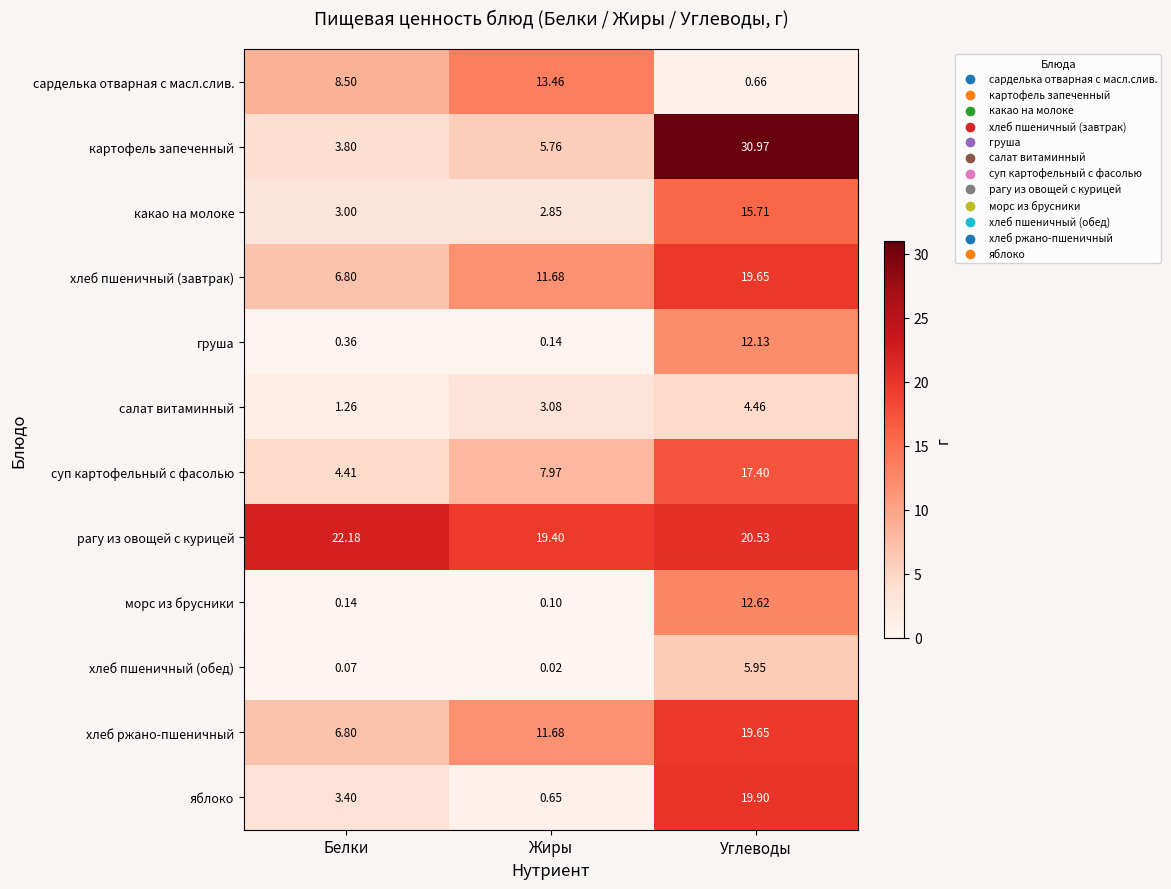

At how many categories does at least one series exceed 21?

2